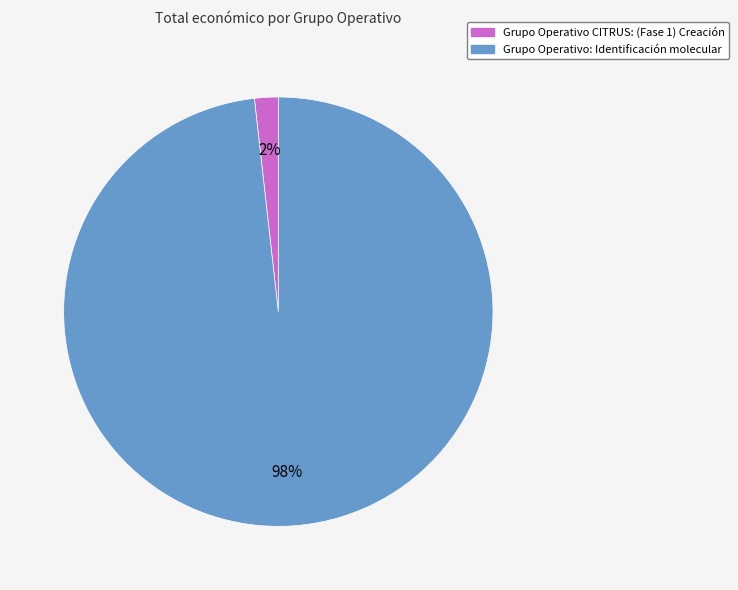

How many slices are in this pie chart?

2